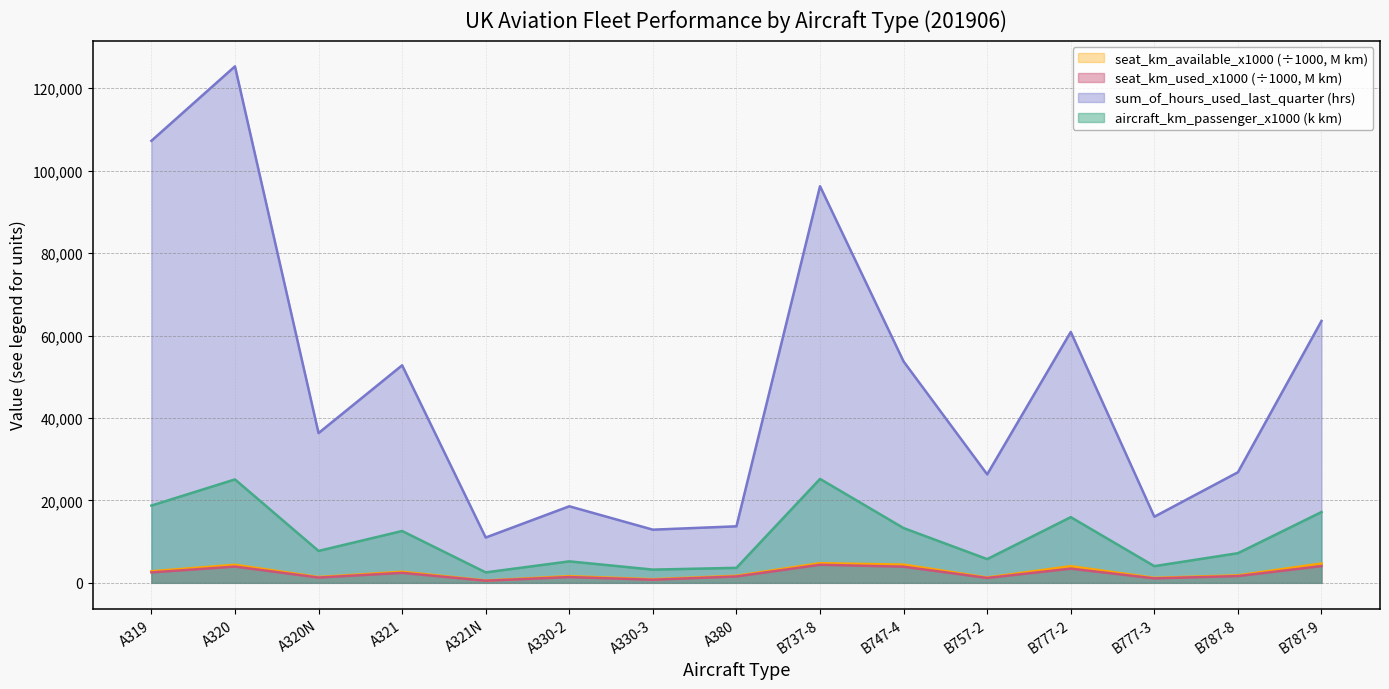

What is the spread (max minus min) of values at A330-3?

12147.1